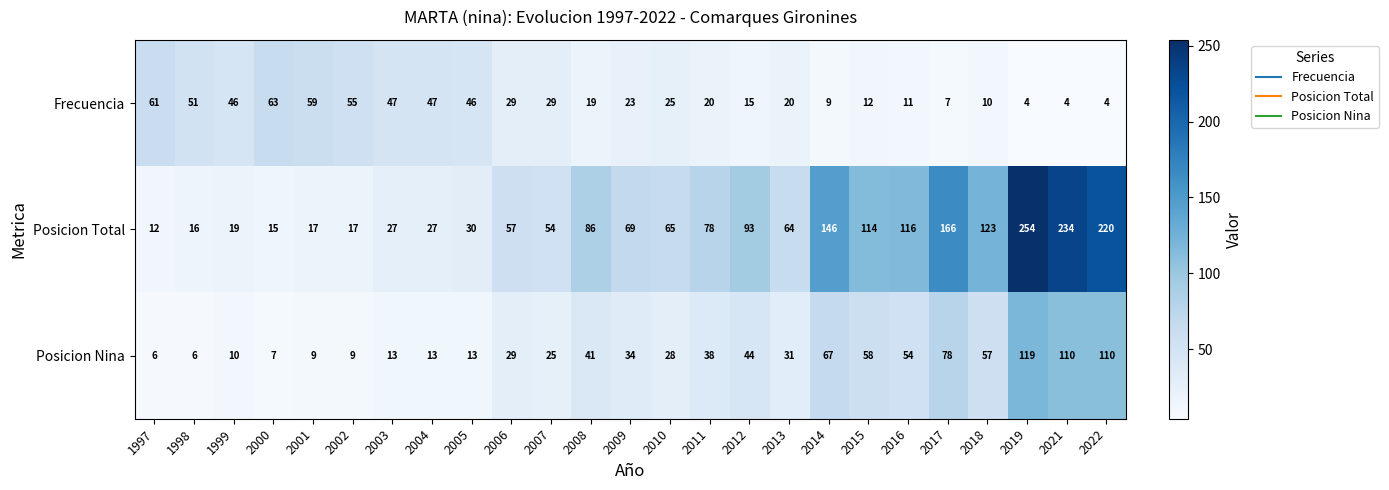

At which label does Posicion Total reach its peak?

2019